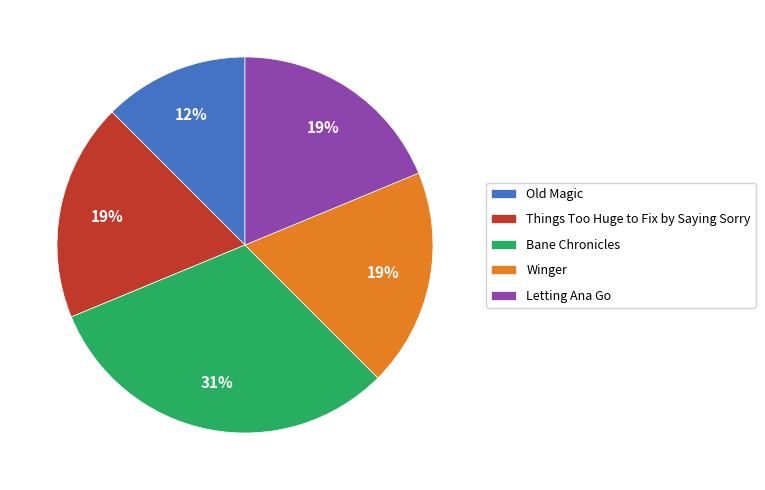

Combined, do Old Magic and Letting Ana Go account for over 50%?

No